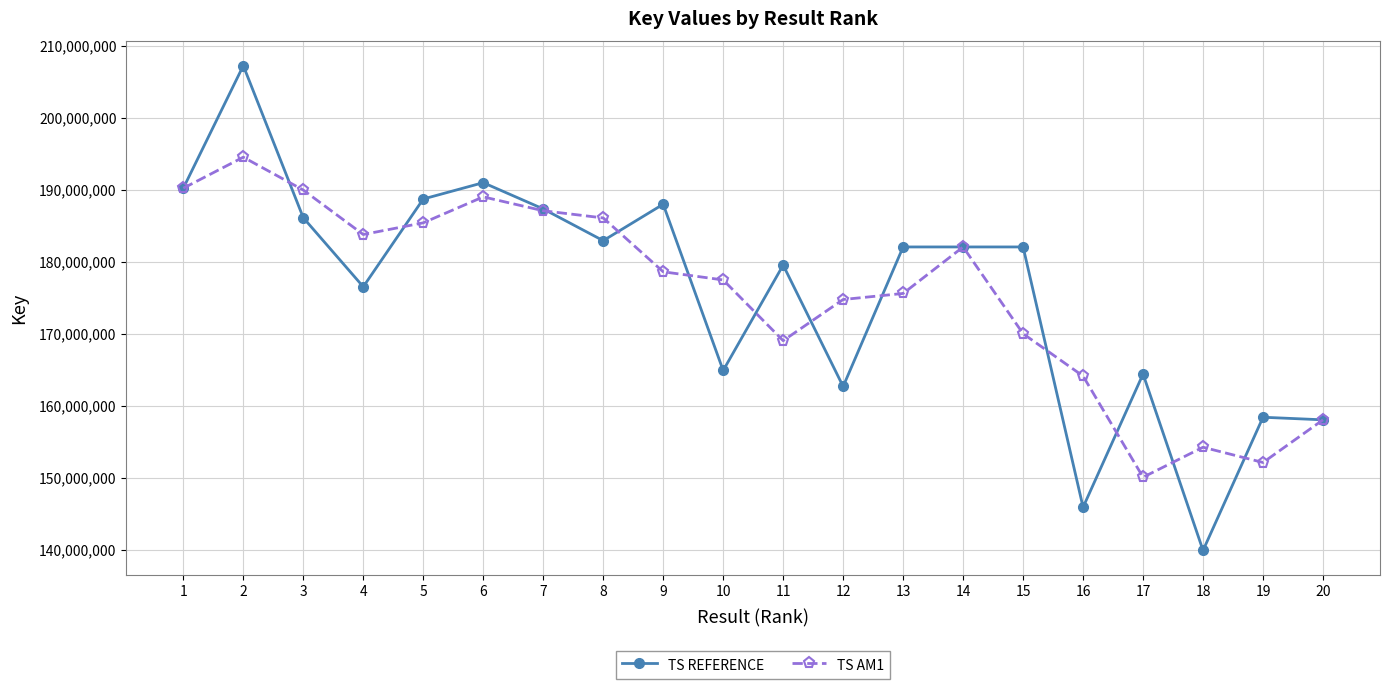

What is the difference between the TS AM1 values at 1 and 2?

4305659.0